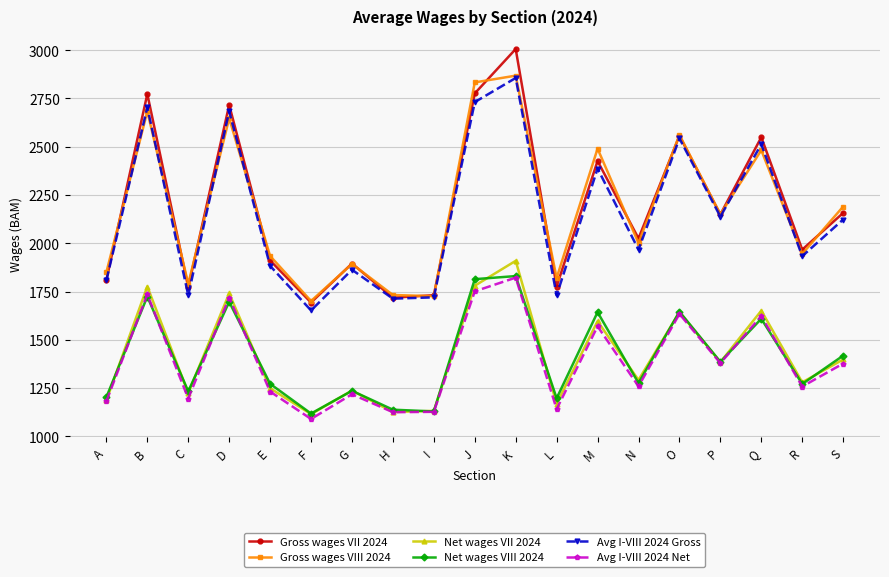

The Gross wages VIII 2024 series shows 1820 at L. True or false?

True